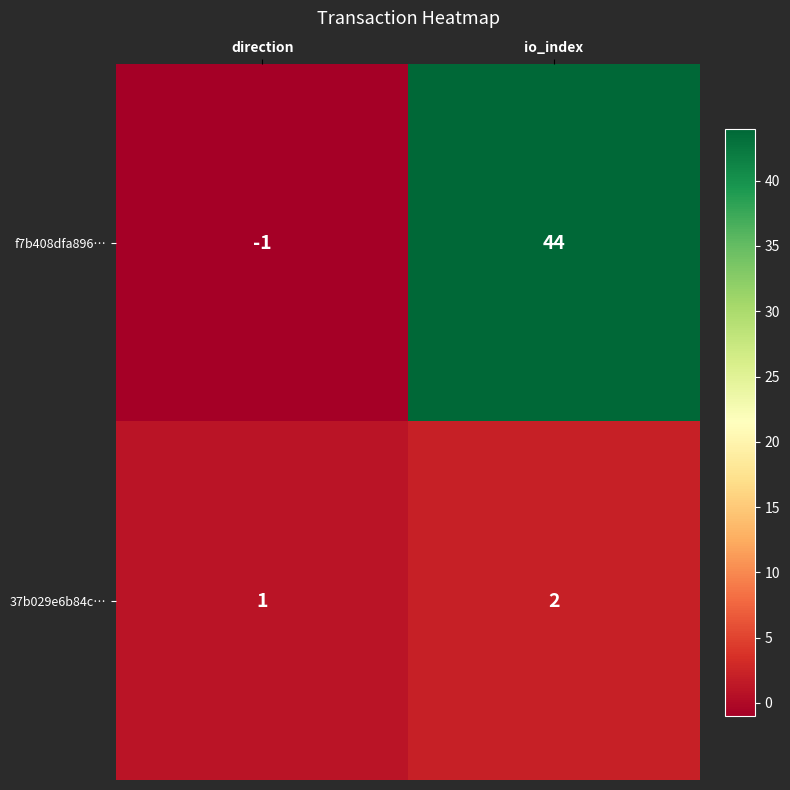

What value does the f7b408dfa896… series have at io_index?

44